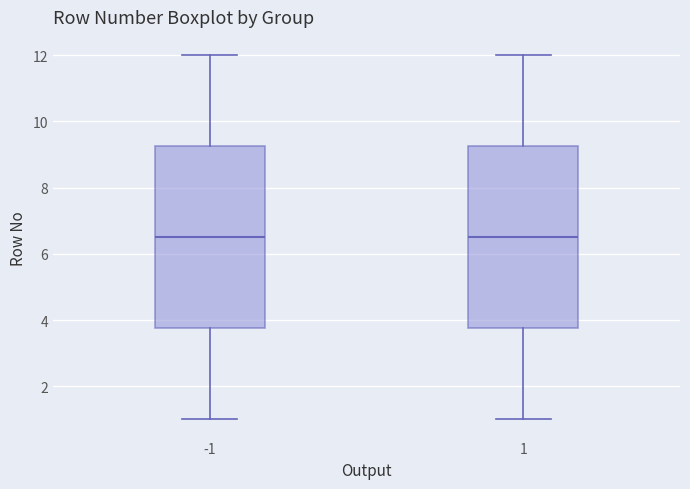

Reading left to right, transcribe this box plot: for each box, give where its median line is, the range the box spans, and where its two whiskers end, as read against the y-axis. The values are not printed on the chart, so give them approximately, as read against the axis.

-1: median 6.6, box 3.8 to 9.2, whiskers 1.0 to 12.0
1: median 6.6, box 3.8 to 9.2, whiskers 1.0 to 12.0